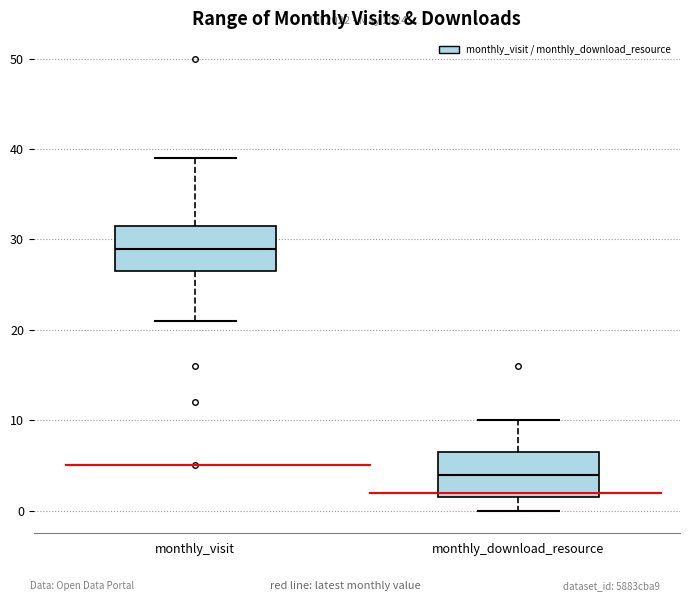

Reading left to right, transcribe this box plot: for each box, give where its median line is, the range the box spans, and where its two whiskers end, as read against the y-axis. The values are not printed on the chart, so give them approximately, as read against the axis.

monthly_visit: median 29, box 27 to 32, whiskers 21 to 39
monthly_download_resource: median 4, box 2 to 7, whiskers 0 to 10